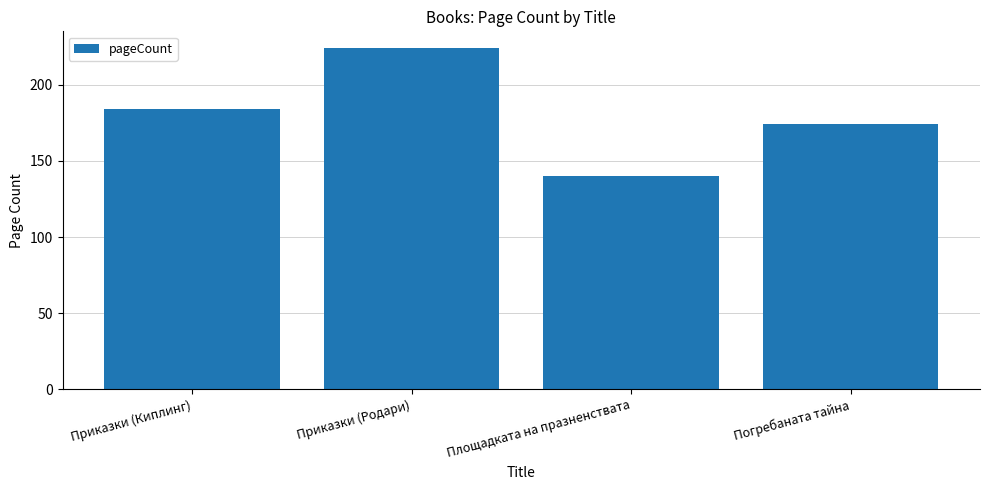

What position from the right is Погребаната тайна?

1